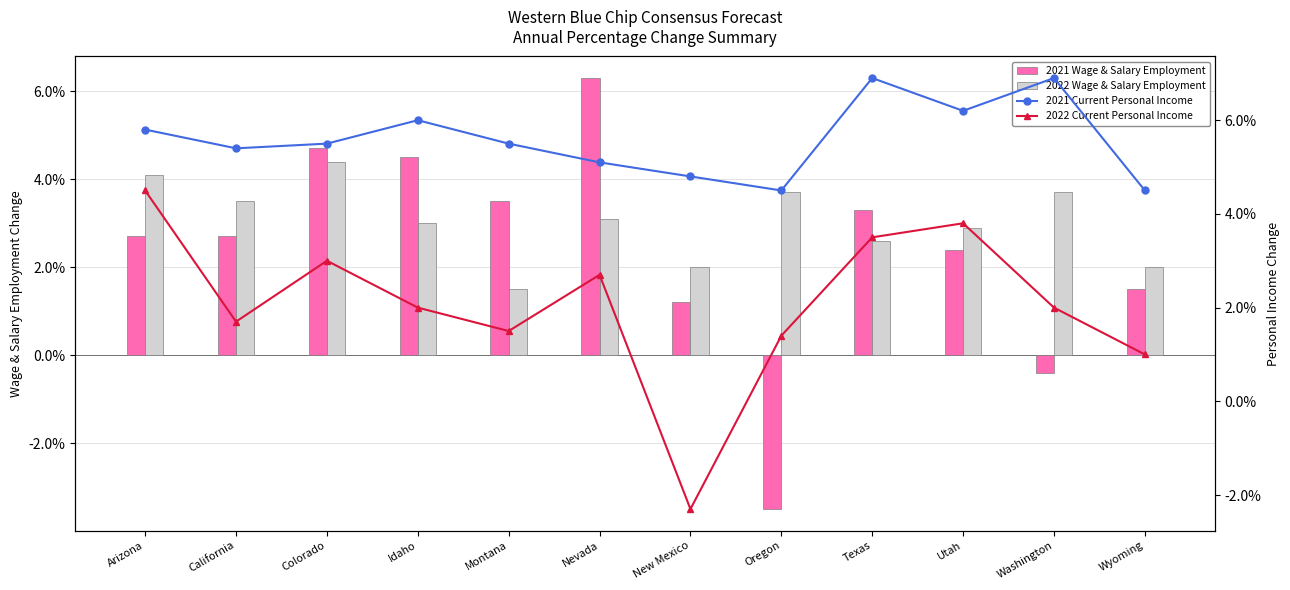

True or false: 2022 Wage & Salary Employment has a value of 0.0 at Arizona.

False